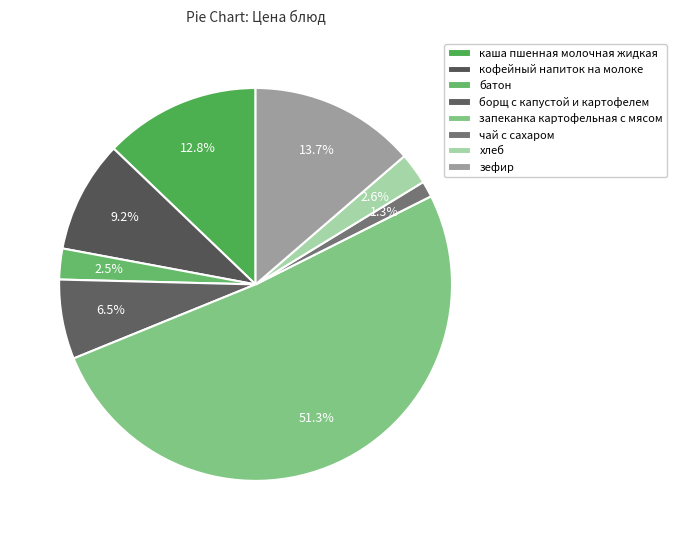

What is the largest slice in the pie chart?

запеканка картофельная с мясом